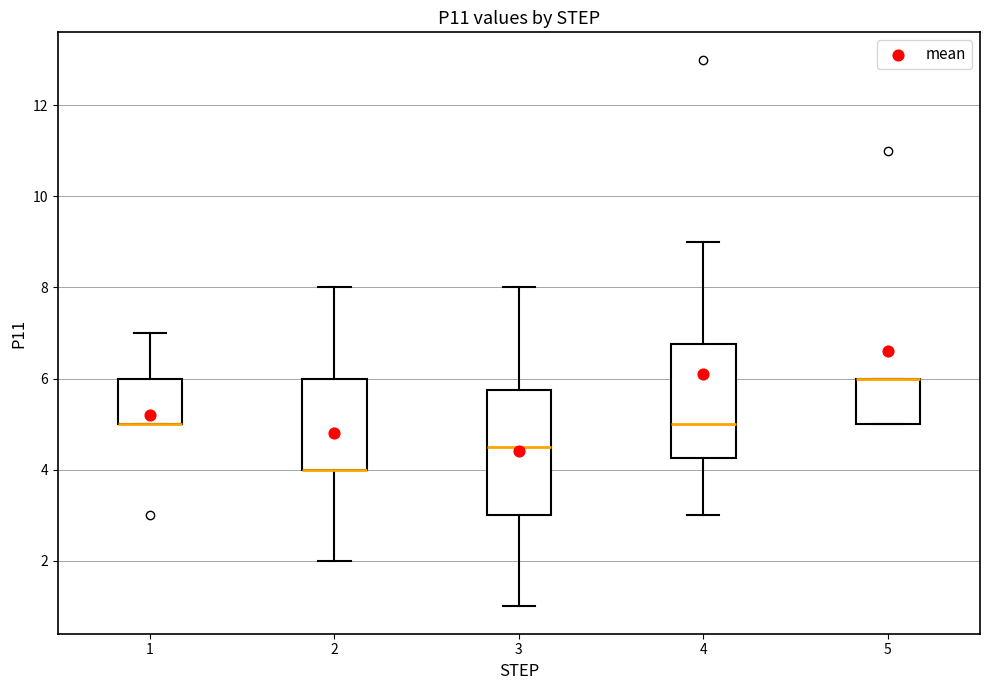

Reading left to right, transcribe this box plot: for each box, give where its median line is, the range the box spans, and where its two whiskers end, as read against the y-axis. The values are not printed on the chart, so give them approximately, as read against the axis.

1: median 5.0 (drawn on the box's lower edge), box 5.0 to 6.0, whiskers 5.0 to 7.0
2: median 4.0 (drawn on the box's lower edge), box 4.0 to 6.0, whiskers 2.0 to 8.0
3: median 4.6, box 3.0 to 5.8, whiskers 1.0 to 8.0
4: median 5.0, box 4.2 to 6.8, whiskers 3.0 to 9.0
5: median 6.0 (drawn on the box's upper edge), box 5.0 to 6.0, whiskers 5.0 to 6.0